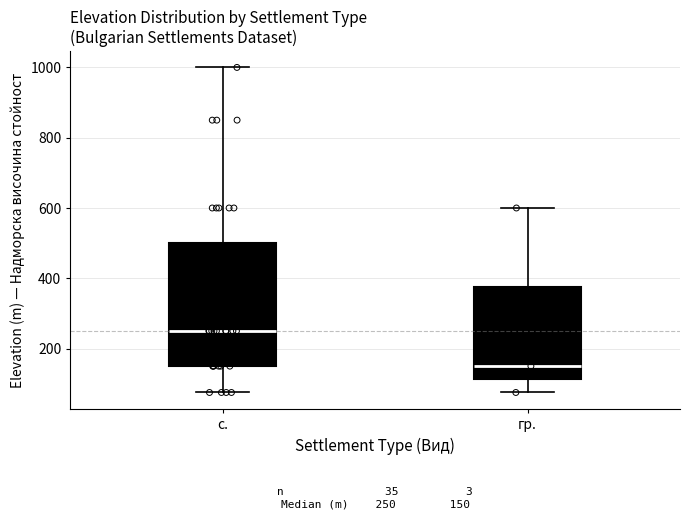

Which box is the tallest, from its lower edge to its upper edge?

с.